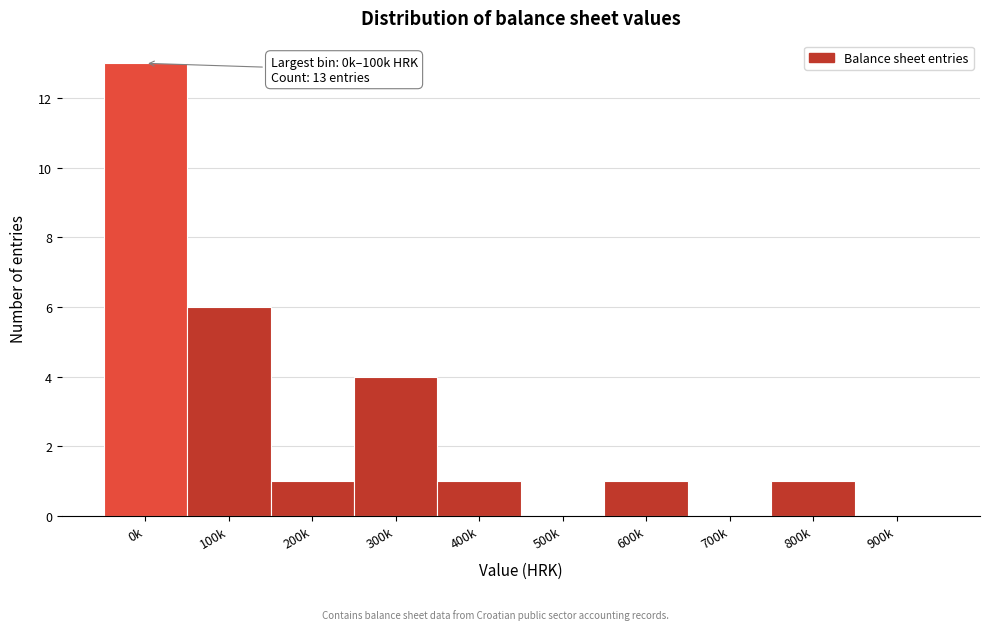

Reading right to left, transcribe all the data shown in this chart.

900k=0	800k=1	700k=0	600k=1	500k=0	400k=1	300k=4	200k=1	100k=6	0k=13